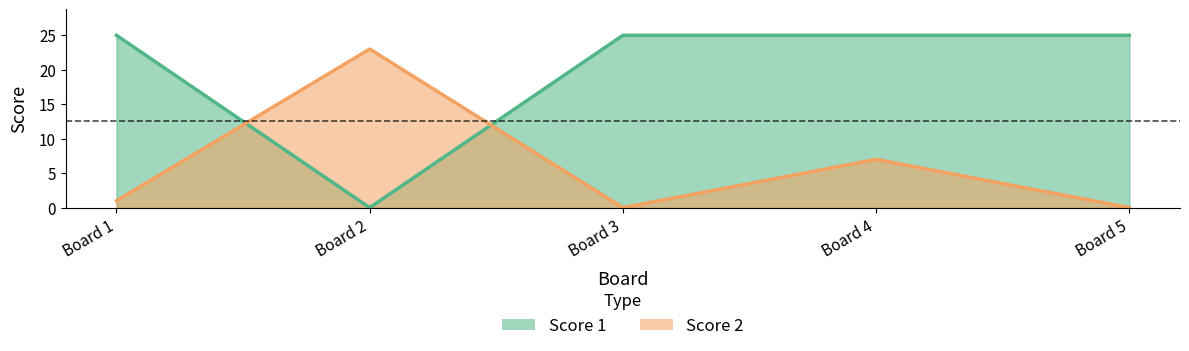

Where do Score 1 and Score 2 first cross each other?

Board 1 and Board 2